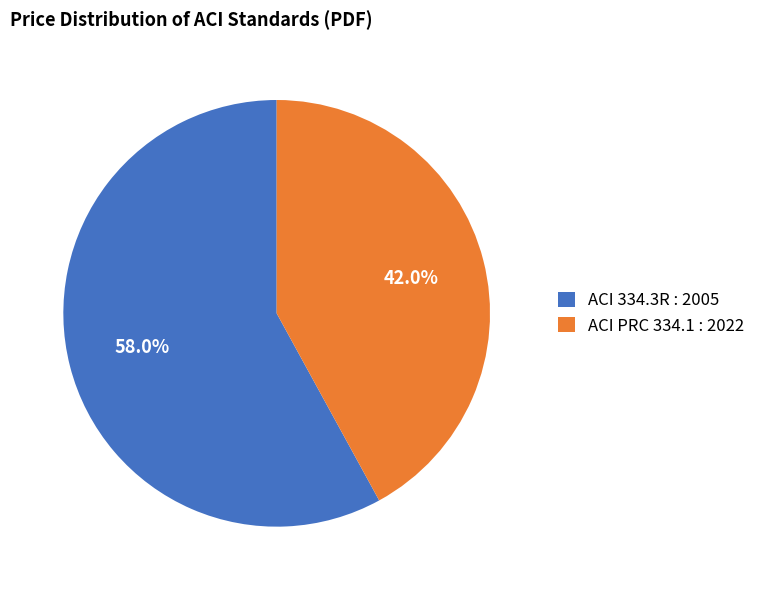

Rank the categories by value from highest to lowest.

ACI 334.3R : 2005, ACI PRC 334.1 : 2022